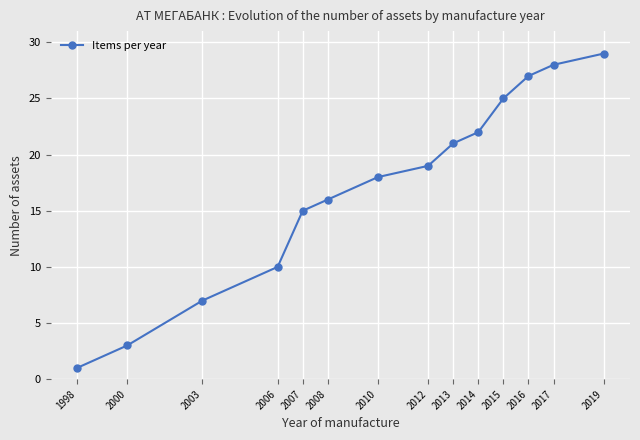

Which has a higher value, 2019 or 2003?

2019